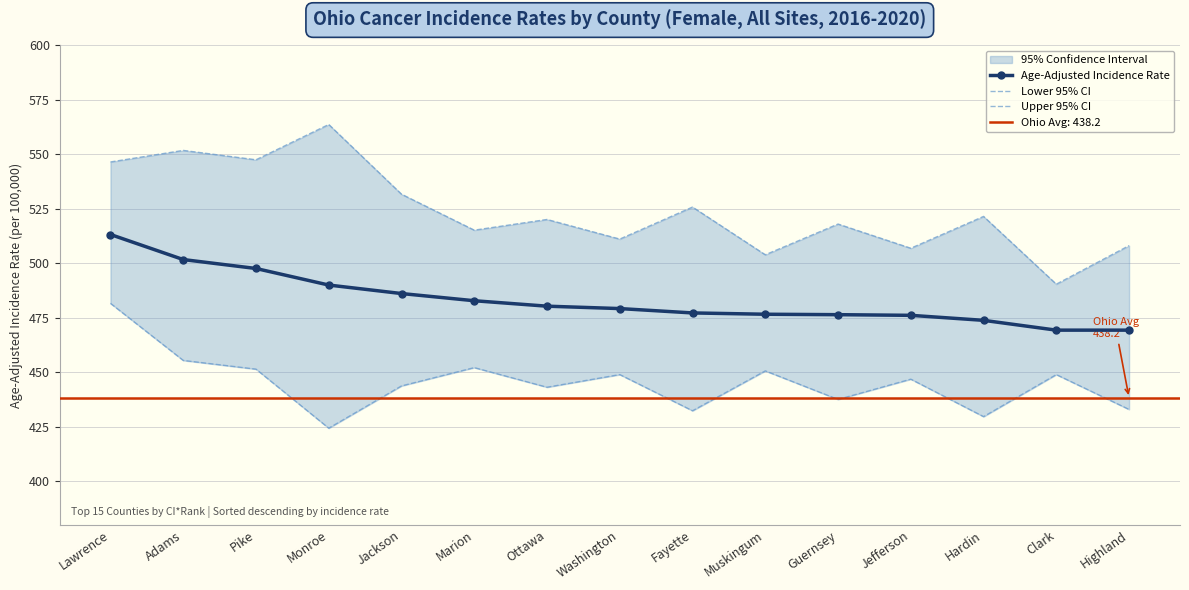

List the series in order of their overall mean, lowest first.

Lower 95% CI, Age-Adjusted Incidence Rate, Upper 95% CI